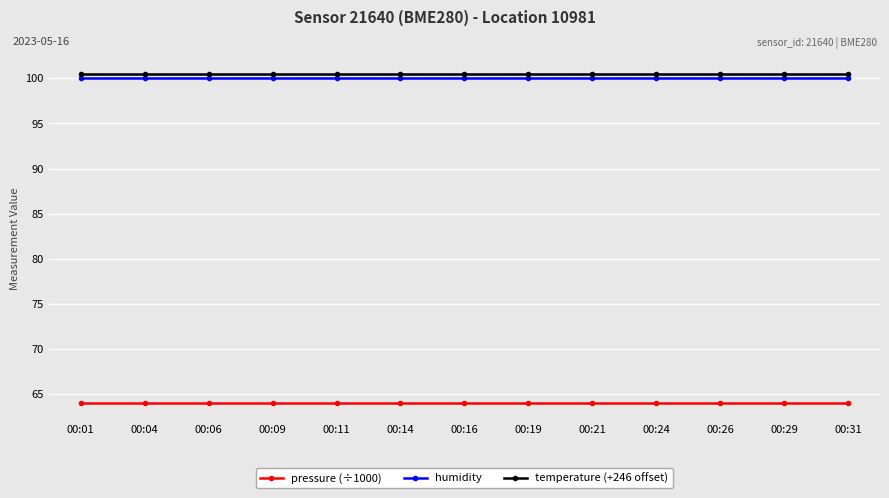

Count the number of categories in the chart.

13